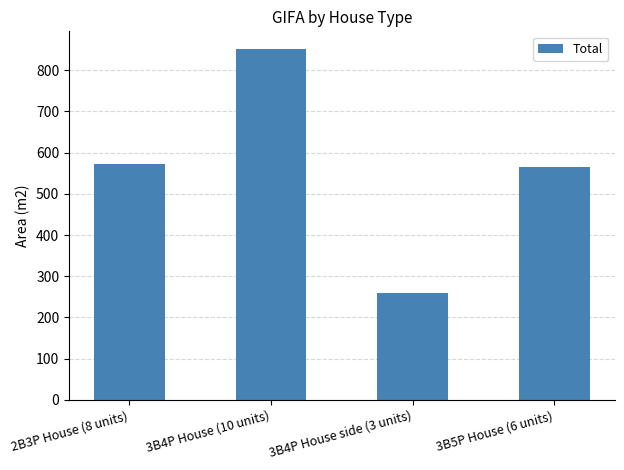

The value at 3B4P House (10 units) is 852.0. True or false?

True